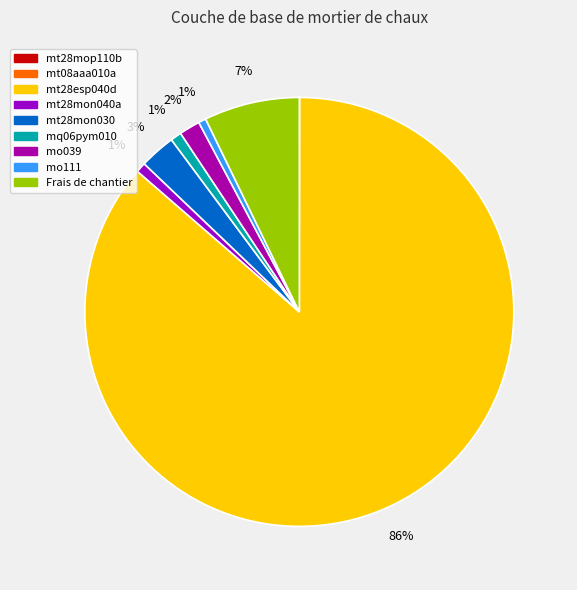

What is the smallest slice in the pie chart?

mt28mop110b